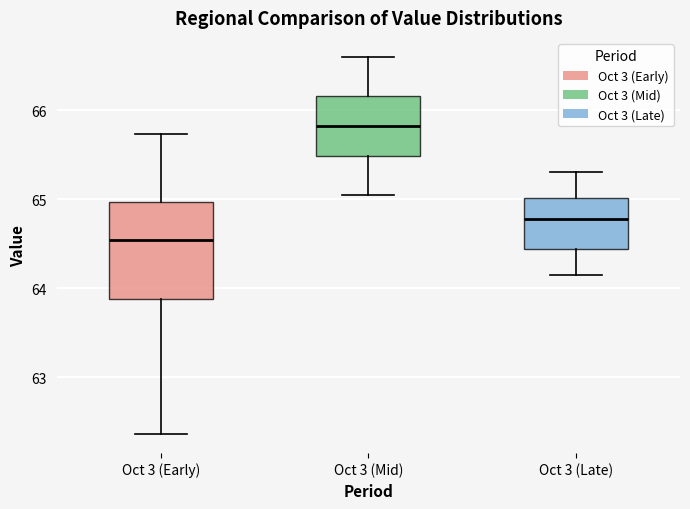

Where is the upper edge of the box for Oct 3 (Mid) on the y-axis? The values are not printed on the chart, so give them approximately, as read against the axis.

66.2